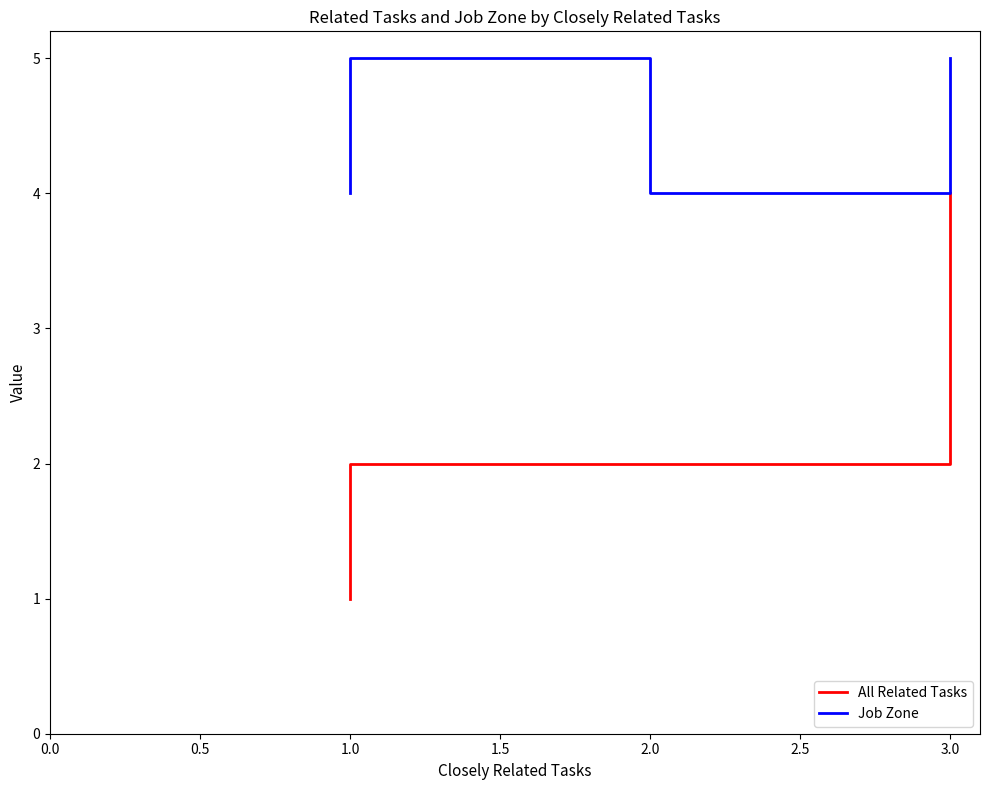

List the series in order of their overall mean, highest first.

Job Zone, All Related Tasks